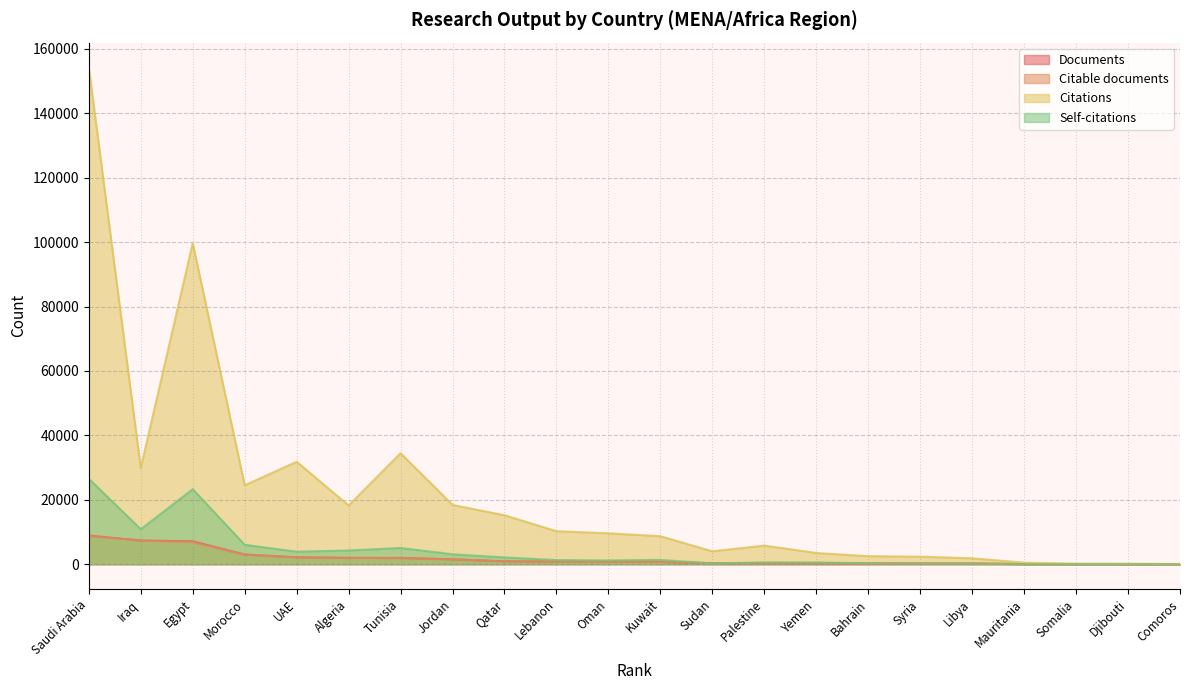

How many interior local peaks does the Self-citations series have?

5